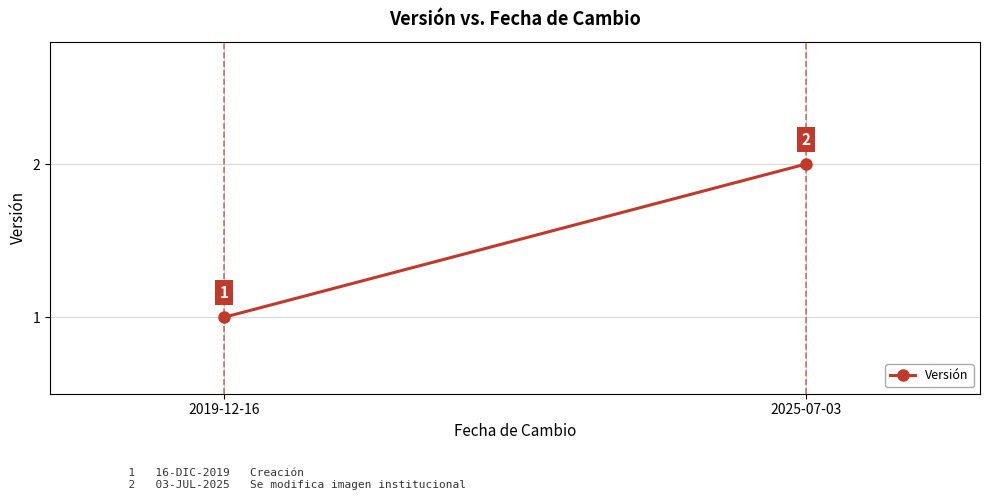

At which label is the value closest to 1?

2019-12-16